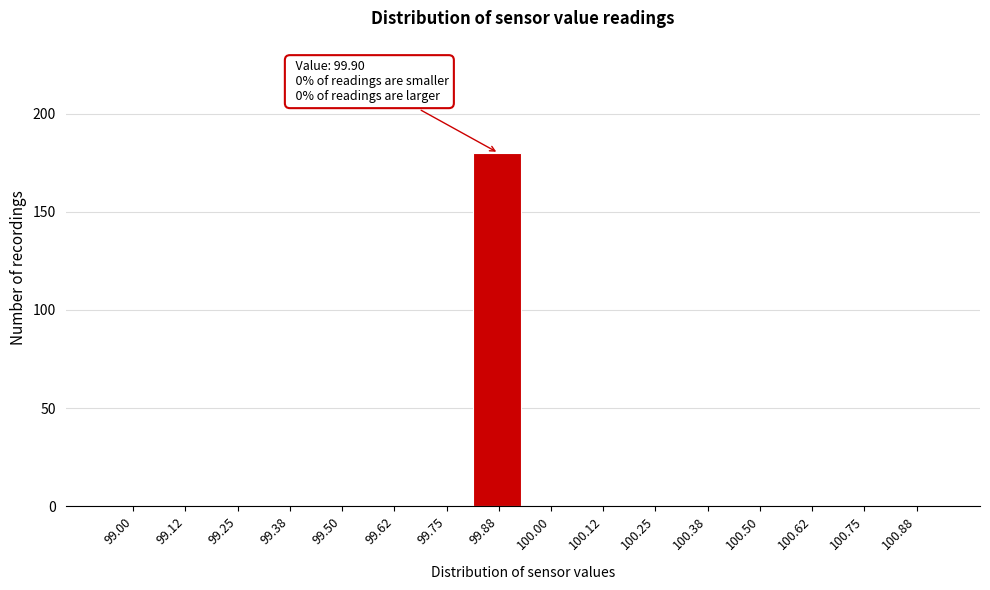

Reading right to left, list all the values displayed in this chart.

100.88=0	100.75=0	100.62=0	100.50=0	100.38=0	100.25=0	100.12=0	100.00=0	99.88=180	99.75=0	99.62=0	99.50=0	99.38=0	99.25=0	99.12=0	99.00=0